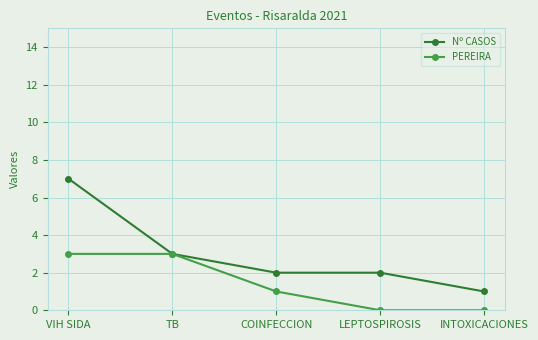

Count the PEREIRA values in the range 0 to 3.

5